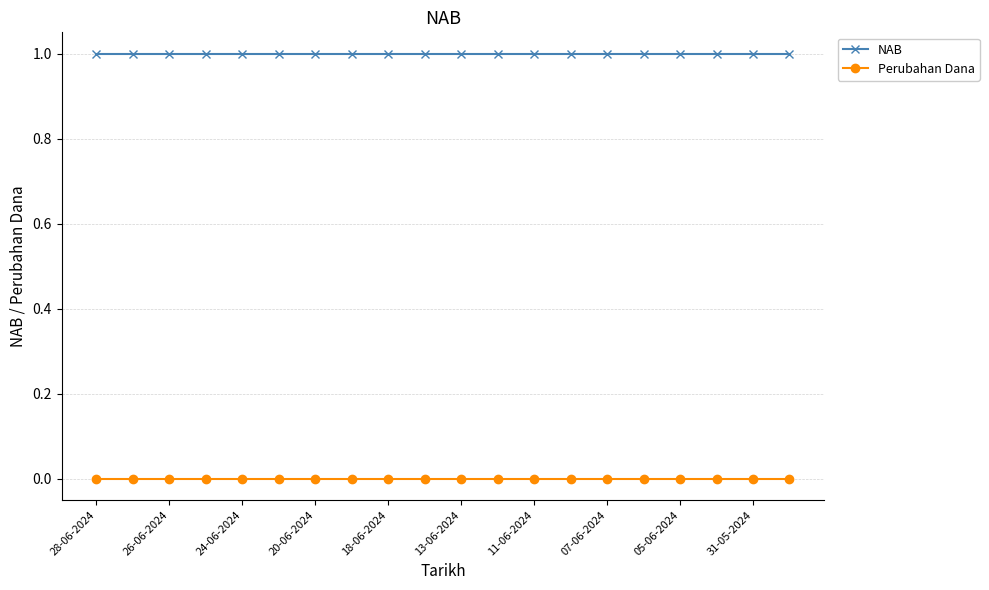

At how many categories does at least one series exceed 0?

20